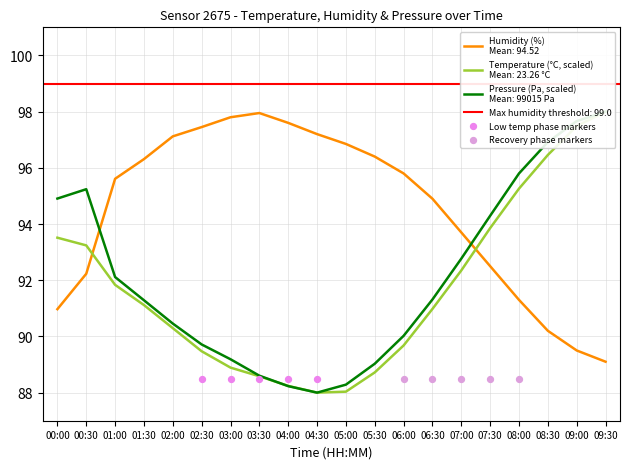

What is the total value across all series at 04:30?

273.2